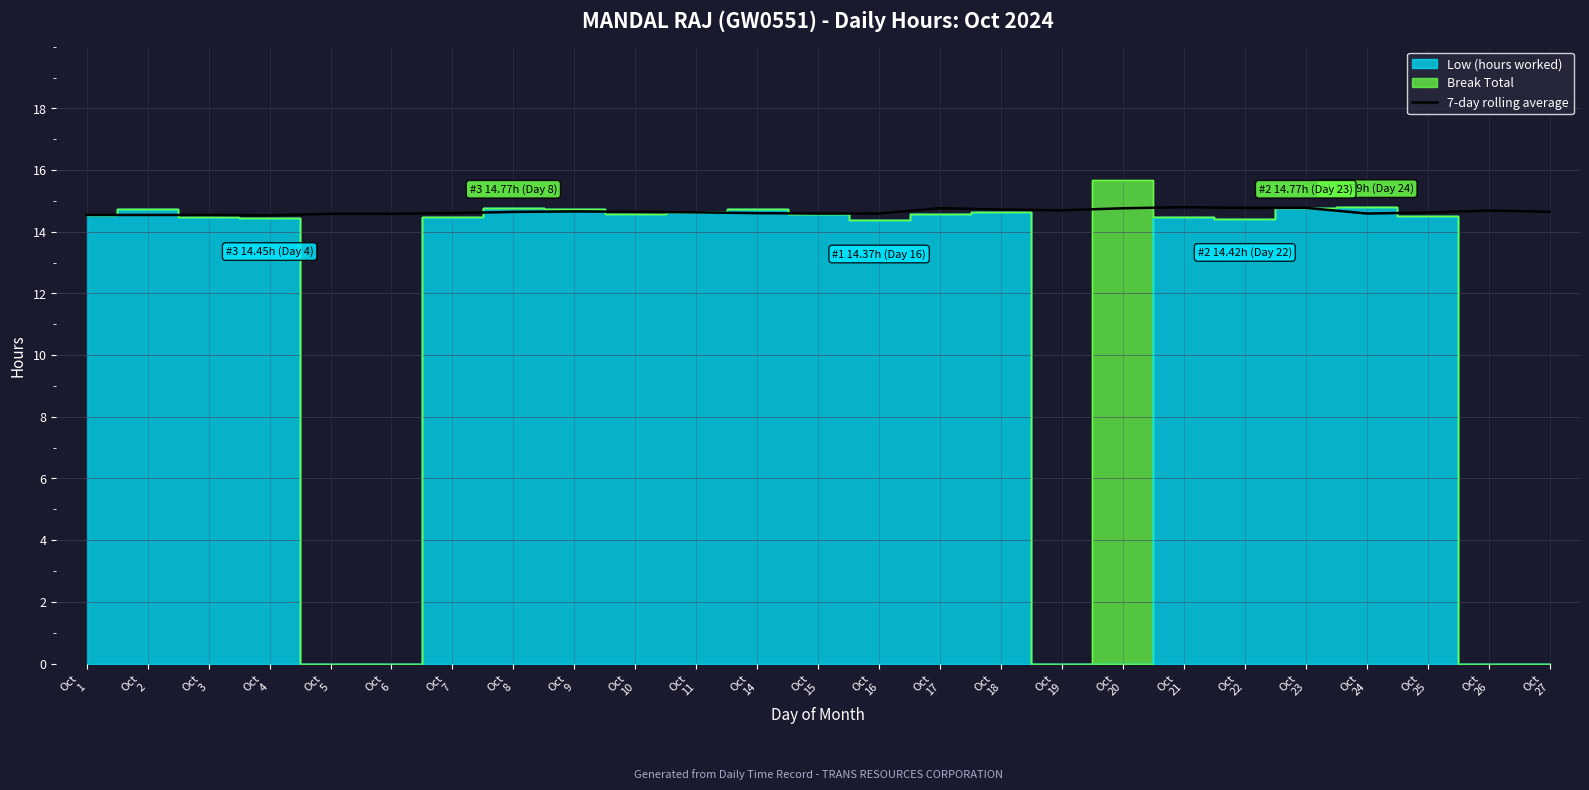

True or false: the data shows 14.6 at Oct
8.

True